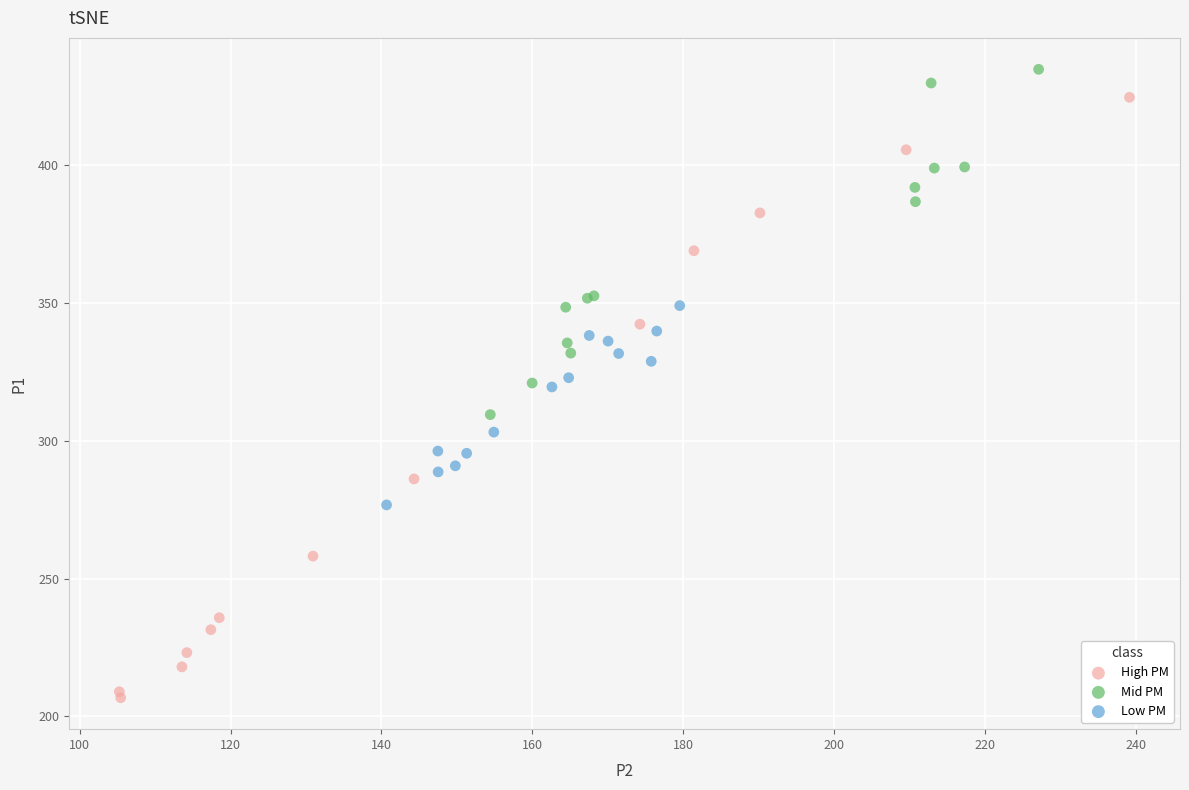

Which series reaches the maximum Y coordinate?

Mid PM